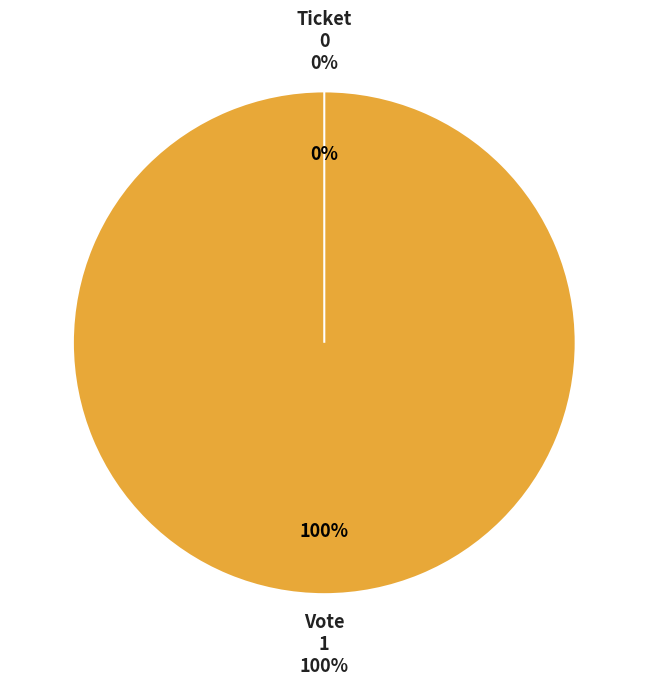

The Ticket slice represents 0% of the pie. True or false?

True